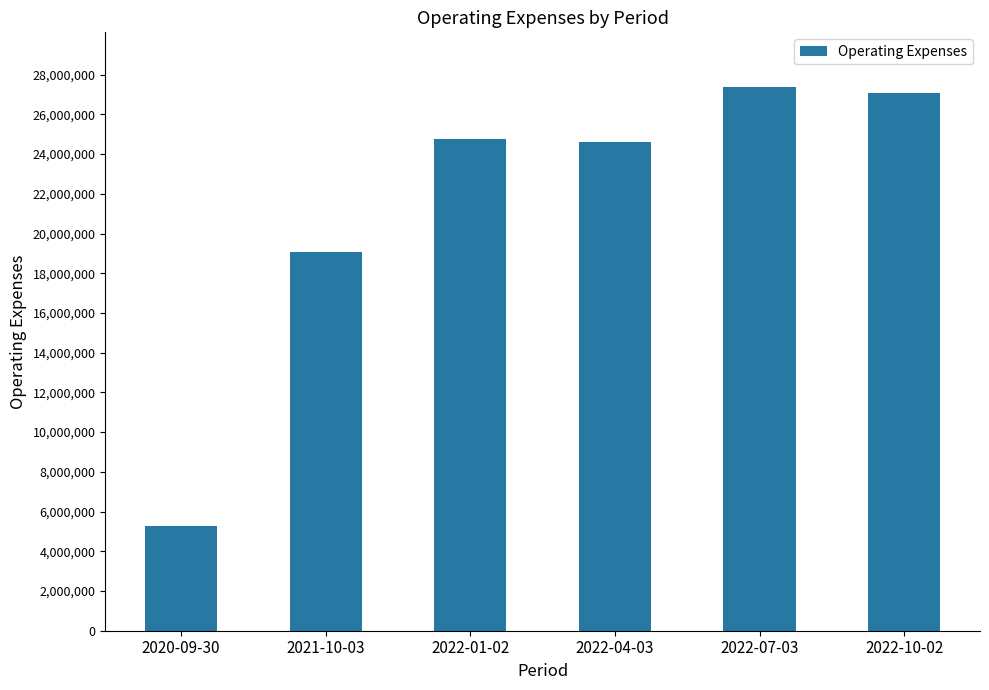

Between 2021-10-03 and 2022-10-02, which is larger?

2022-10-02